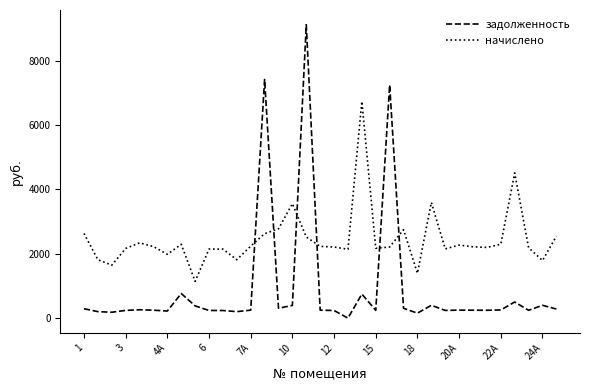

At how many categories does at least one series exceed 5726?

4